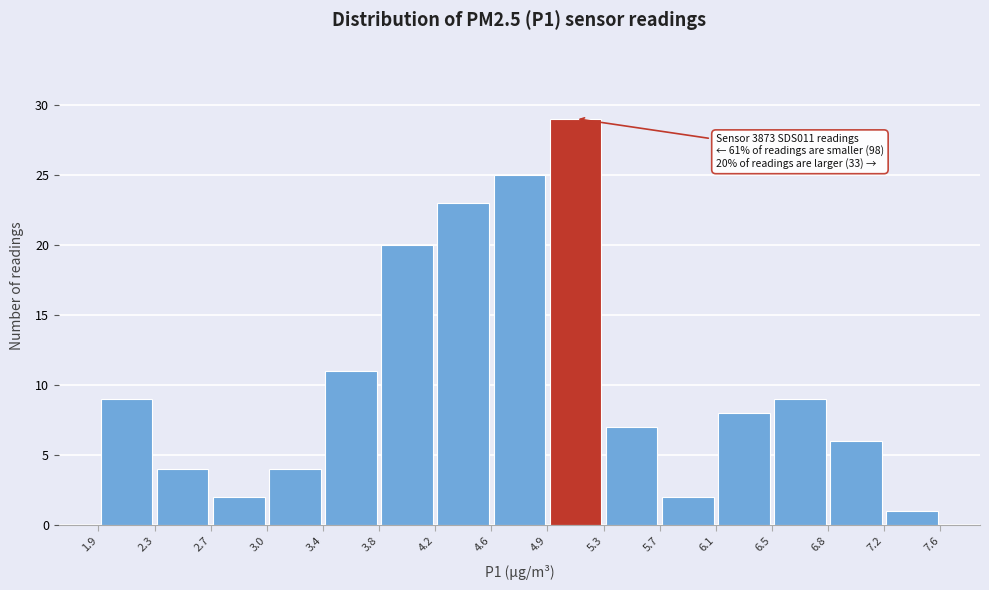

Which range on the x-axis has the tallest bar?

4.9 to 5.3